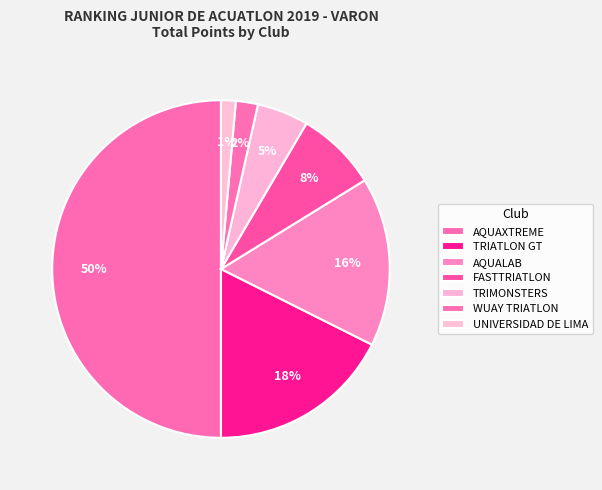

Is there a majority slice in this chart?

No